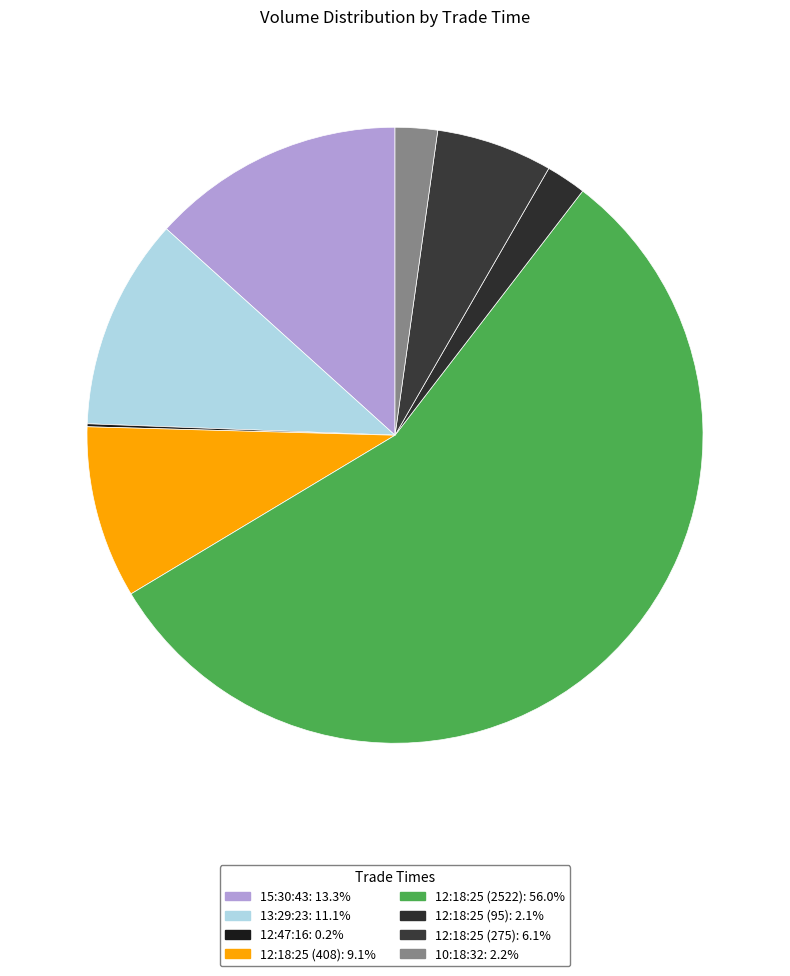

What is the majority slice?

12:18:25 (2522)